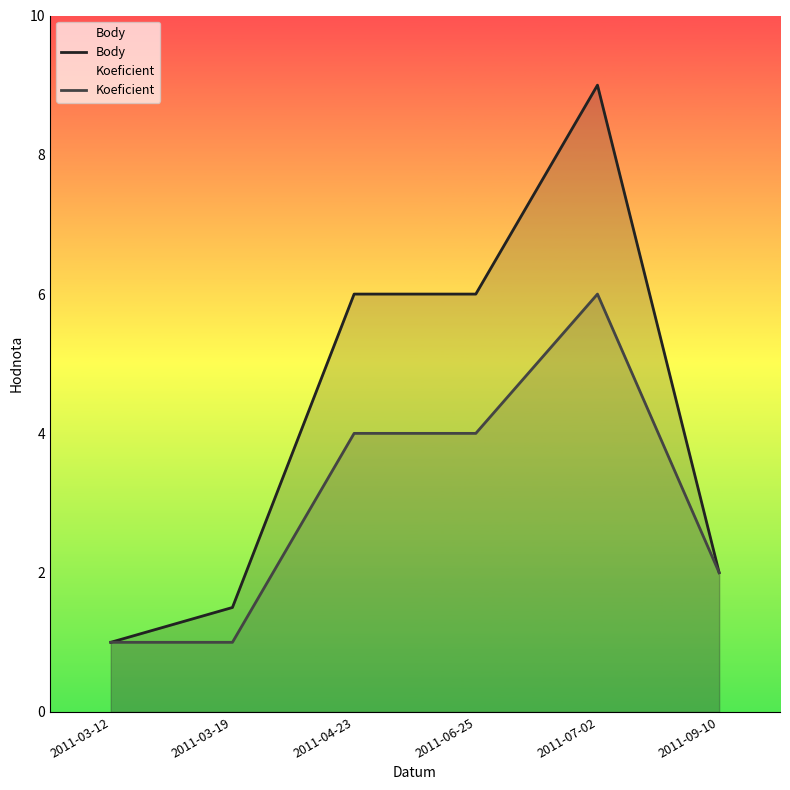

In Koeficient, how many points are higher than both neighbors (excluding endpoints)?

1